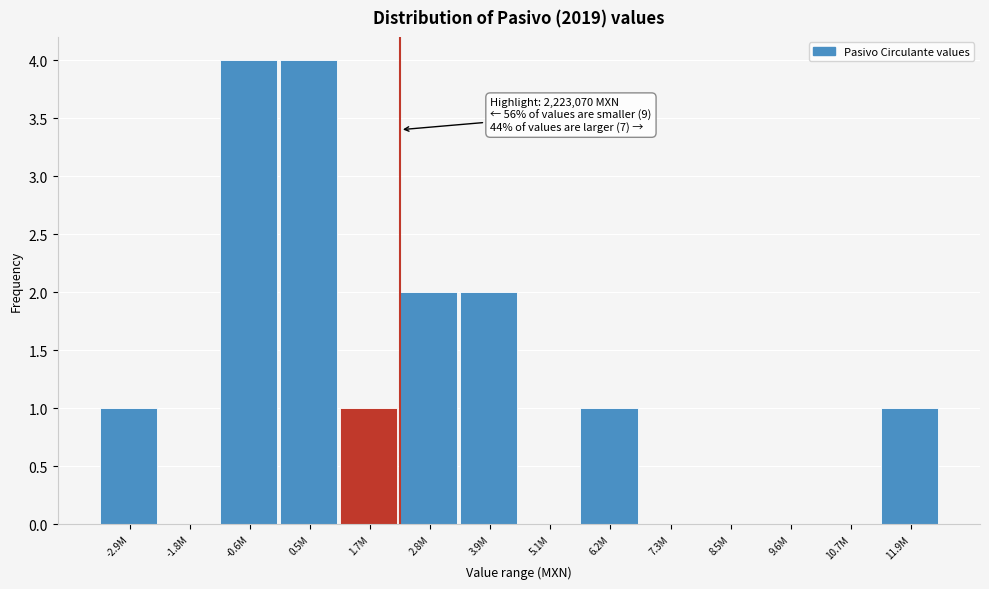

Reading right to left, extract all data points from this chart.

11.9M=1	10.7M=0	9.6M=0	8.5M=0	7.3M=0	6.2M=1	5.1M=0	3.9M=2	2.8M=2	1.7M=1	0.5M=4	-0.6M=4	-1.8M=0	-2.9M=1